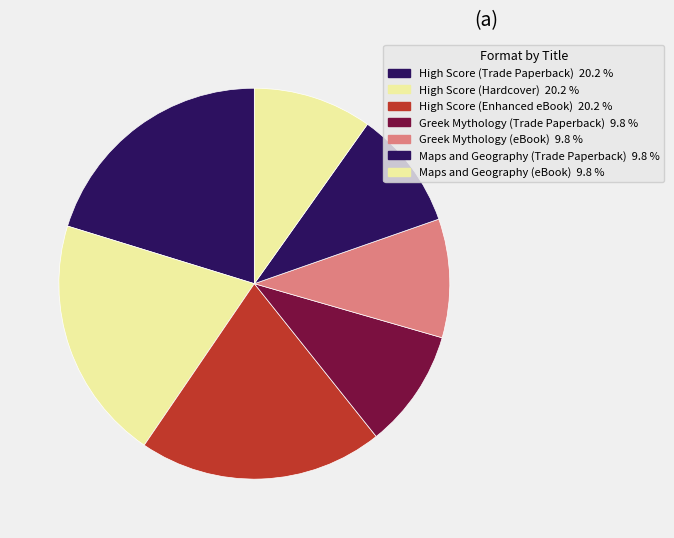

Is it true that High Score (Trade Paperback) is 13% of the pie?

False